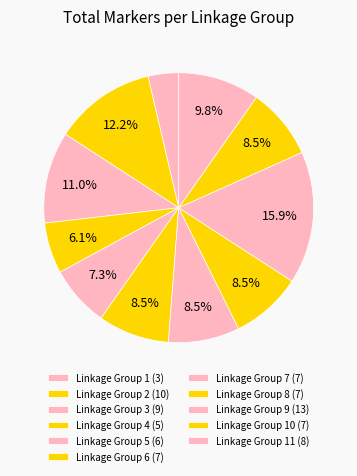

How many segments does this pie chart have?

11